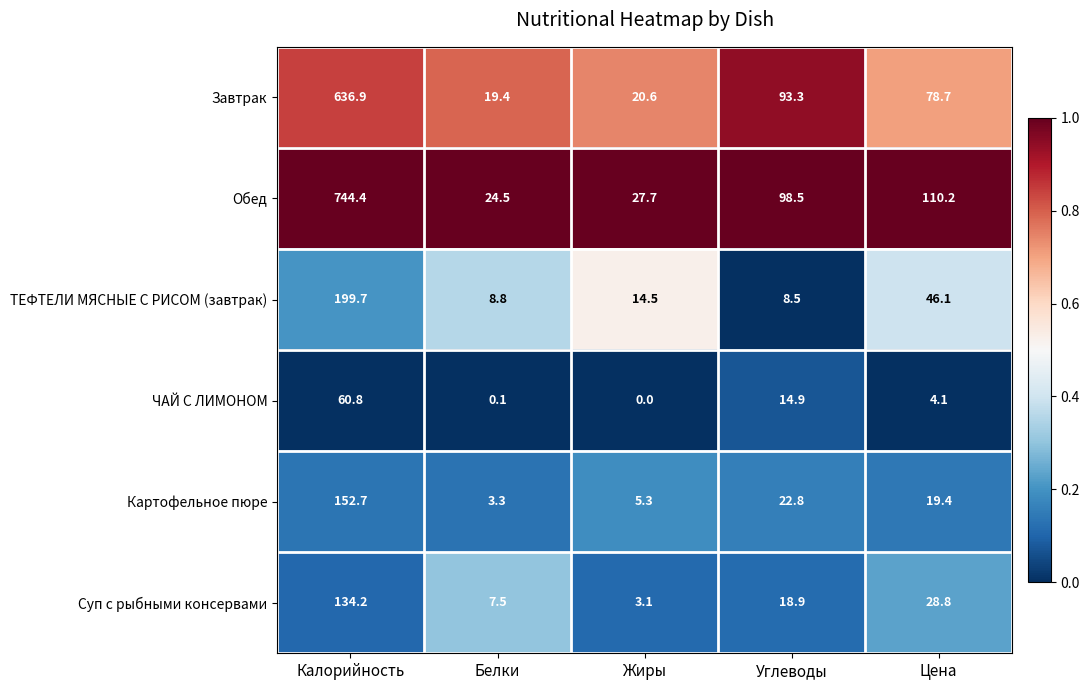

List the labels in order of Картофельное пюре value, smallest first.

Белки, Жиры, Цена, Углеводы, Калорийность